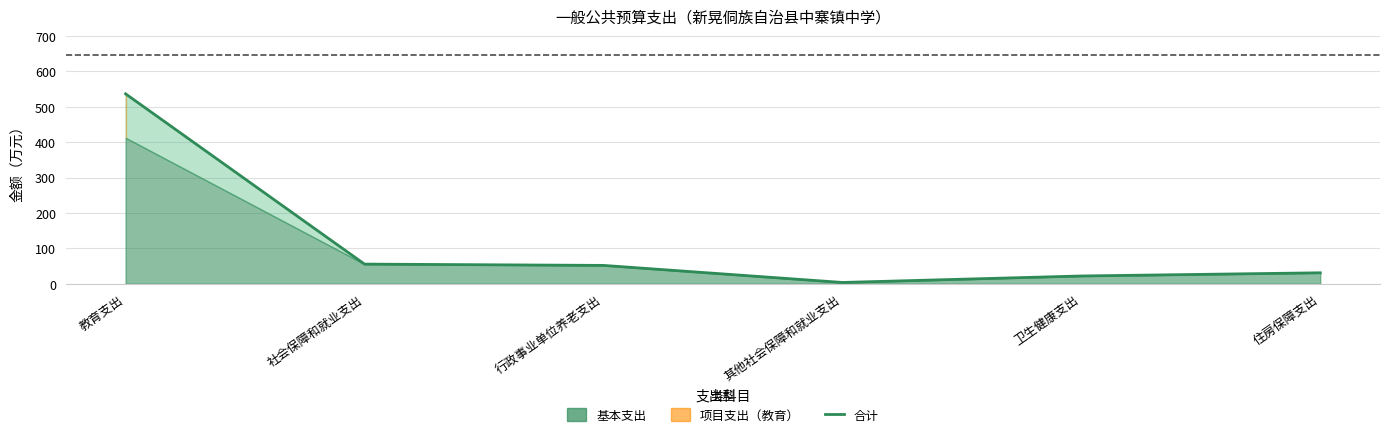

What is the label of the 2nd point from the left?

社会保障和就业支出